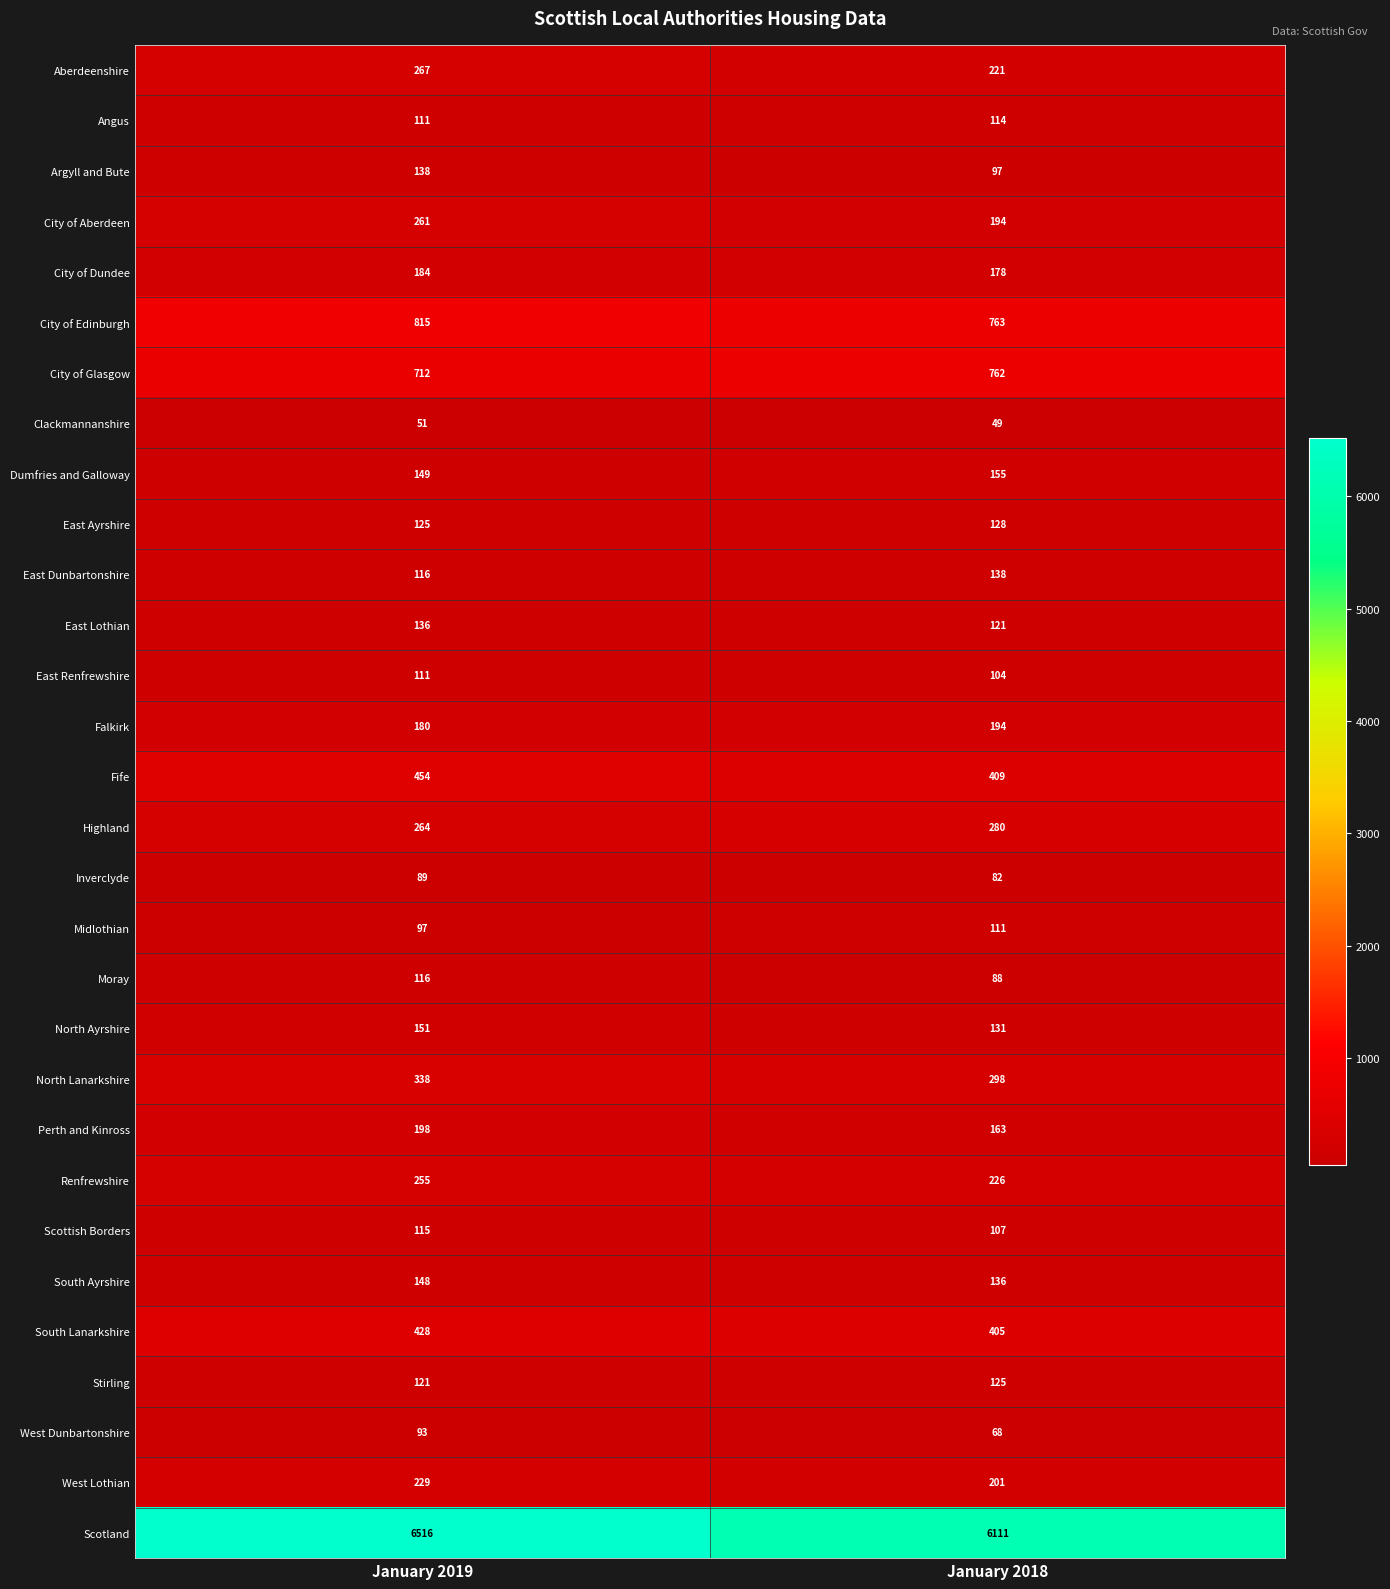

Rank the categories by Renfrewshire value from highest to lowest.

January 2019, January 2018